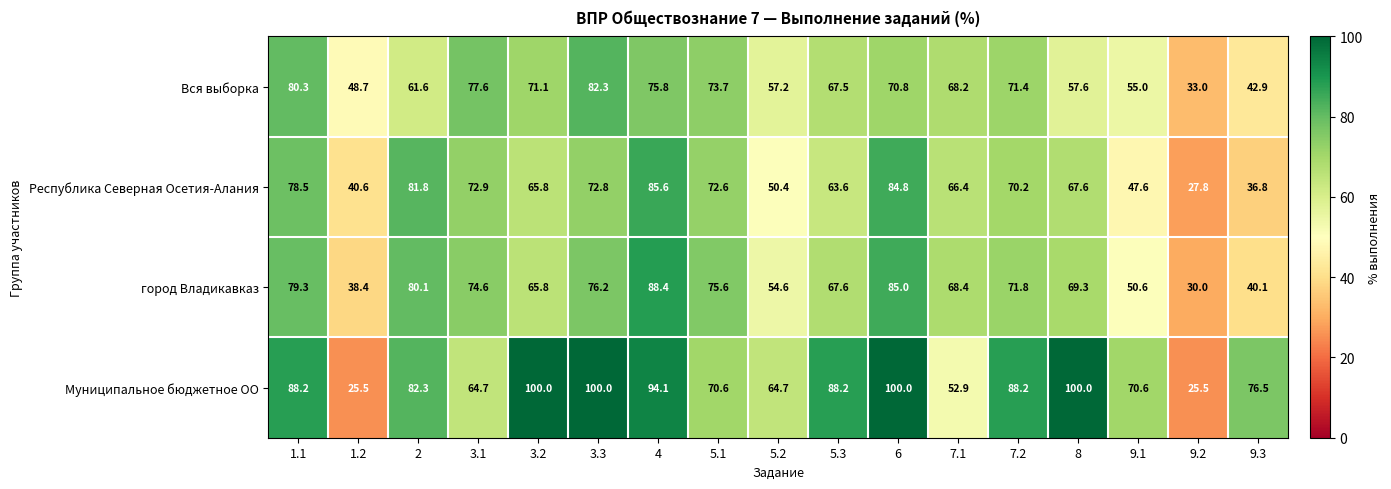

Is the value of город Владикавказ at 1.1 greater than the value of Республика Северная Осетия-Алания at 9.2?

Yes